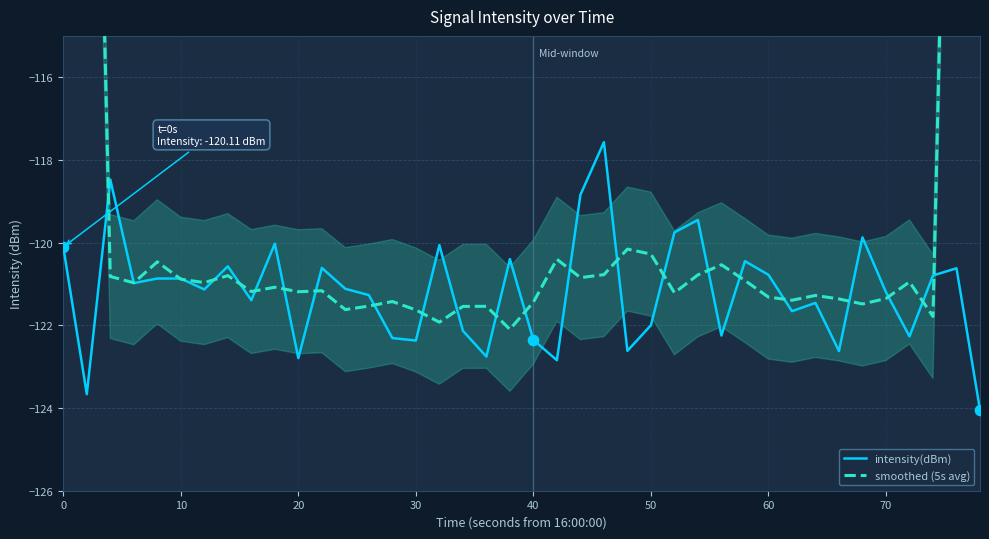

What is the total value across all series at 0?

-192.6